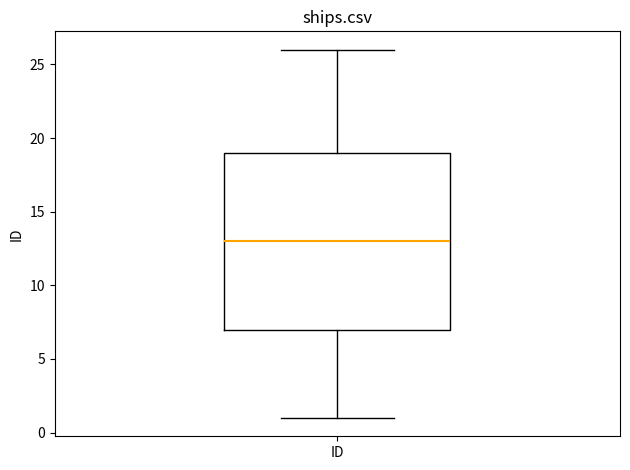

Read this box plot against the y-axis: the position of the median line, the range covered by the box, and the ends of both whiskers. The values are not printed on the chart, so give them approximately, as read against the axis.

median 13, box 7 to 19, whiskers 1 to 26